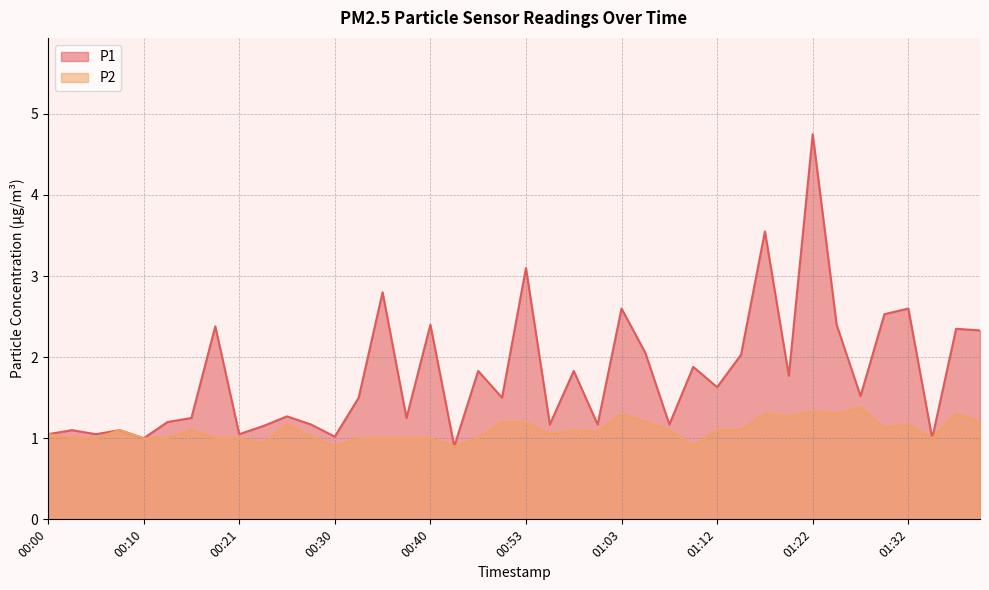

What are all the series names shown in the legend?

P1, P2